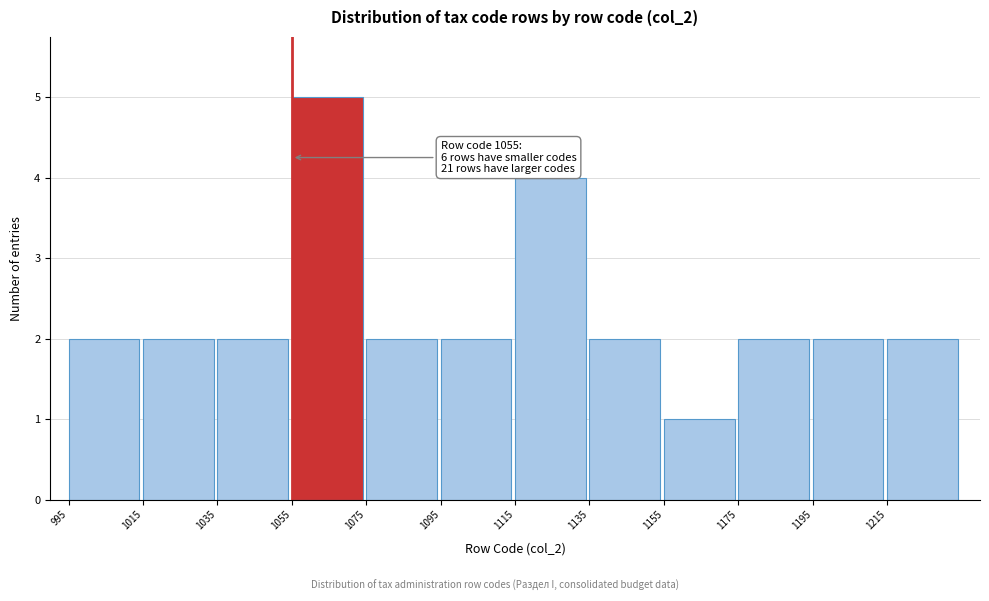

Over which range of the x-axis is the bar tallest?

1055 to 1075